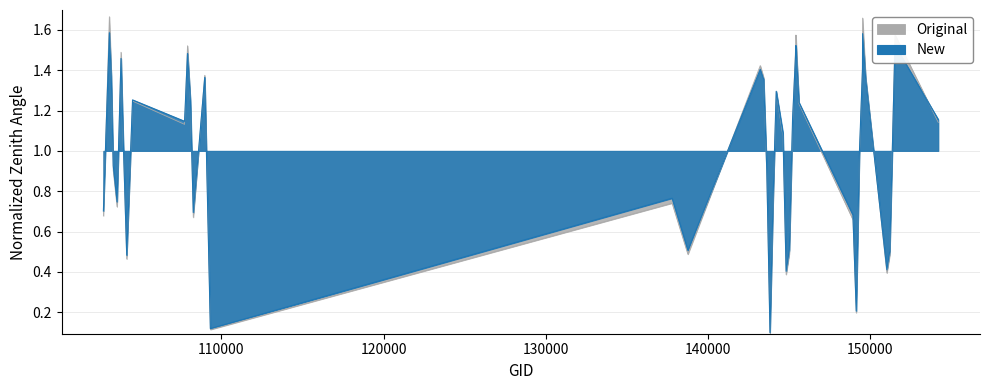

What are all the series names shown in the legend?

Original, New